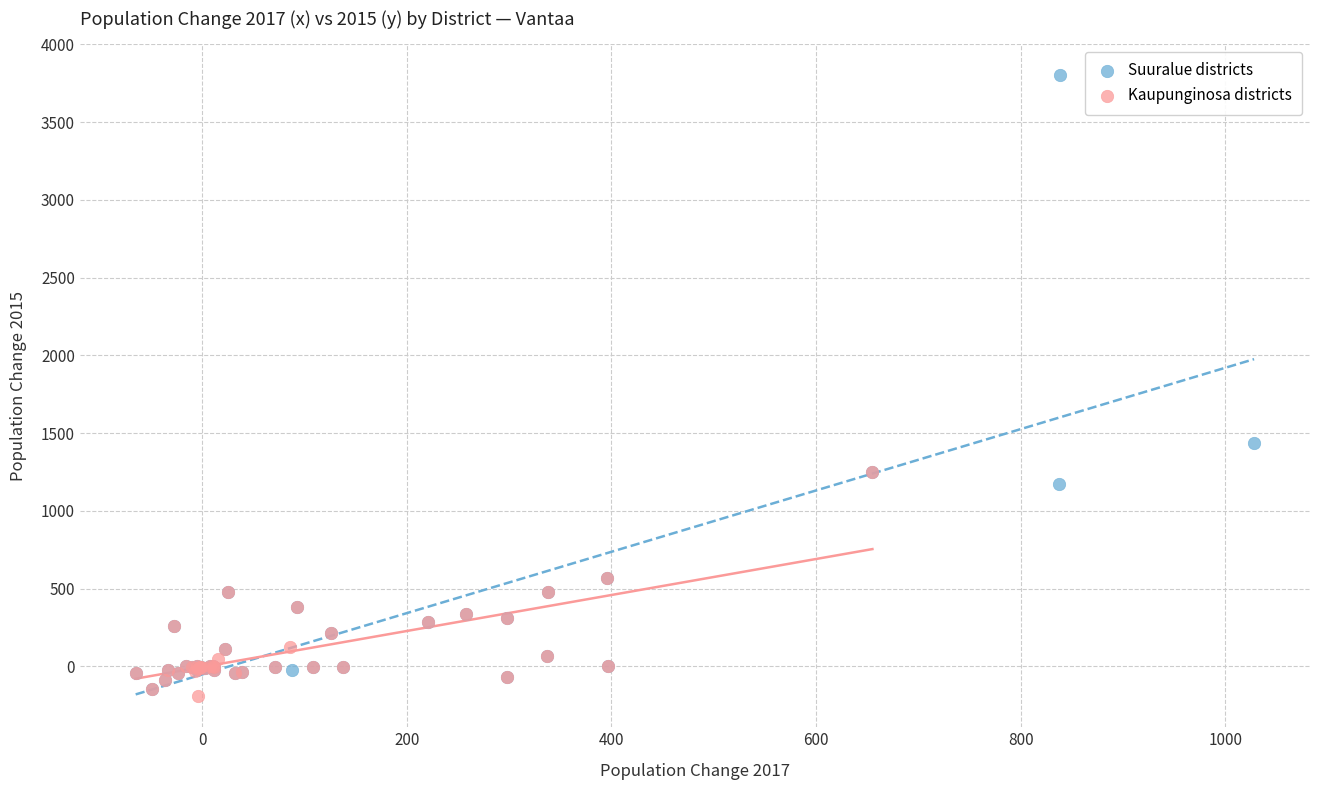

Which series reaches the maximum Y coordinate?

Suuralue districts